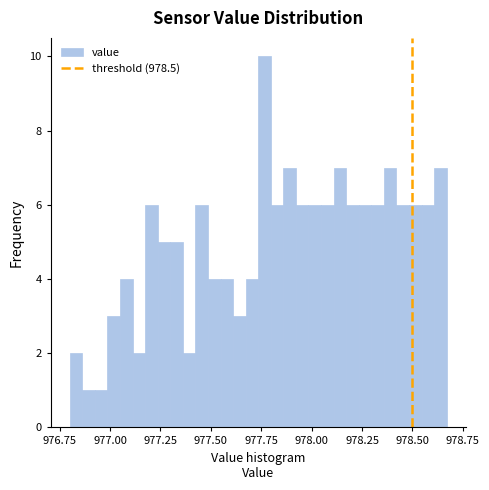

Around what value on the x-axis is the tallest bar? Give the approximate position of its centre, as read against the axis.

977.75